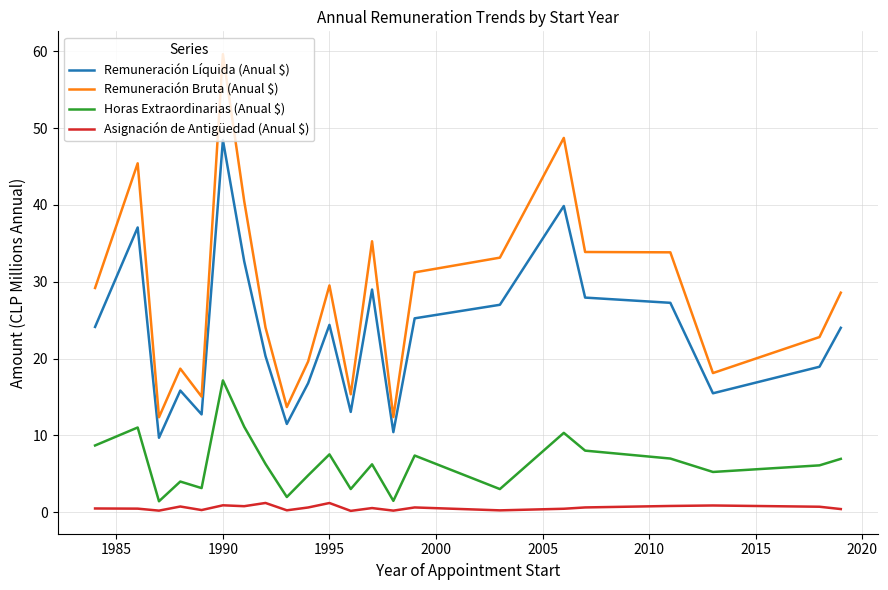

Which series has the largest total across all categories?

Remuneración Bruta (Anual $)